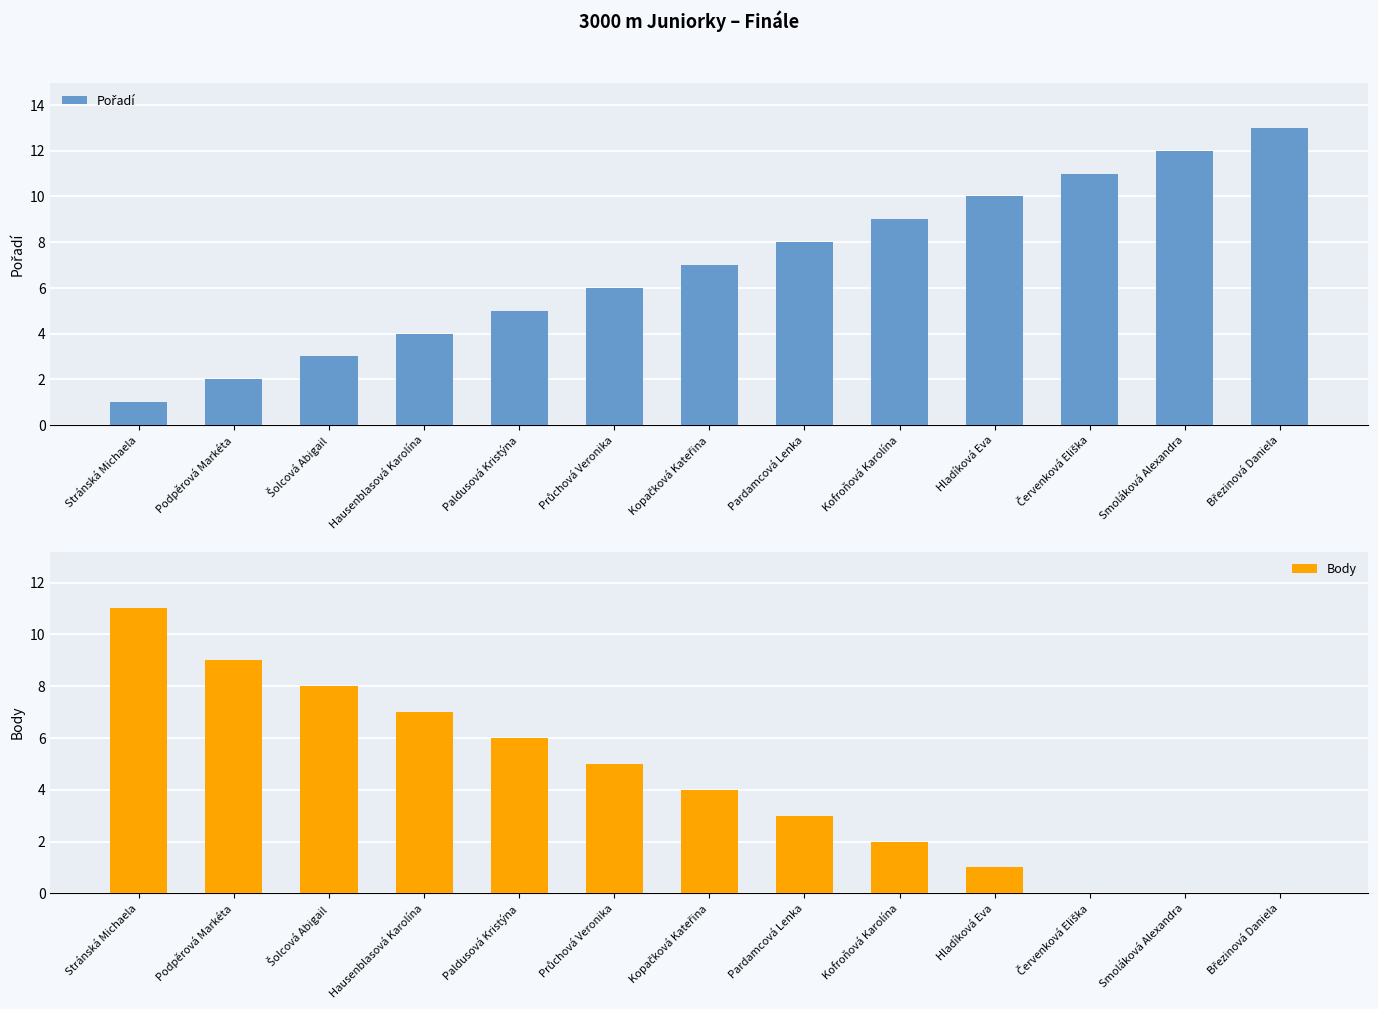

List the labels in order of Body value, largest first.

Stránská Michaela, Podpěrová Markéta, Šolcová Abigail, Hausenblasová Karolína, Paldusová Kristýna, Průchová Veronika, Kopačková Kateřina, Pardamcová Lenka, Kofroňová Karolína, Hladíková Eva, Červenková Eliška, Smoláková Alexandra, Březinová Daniela